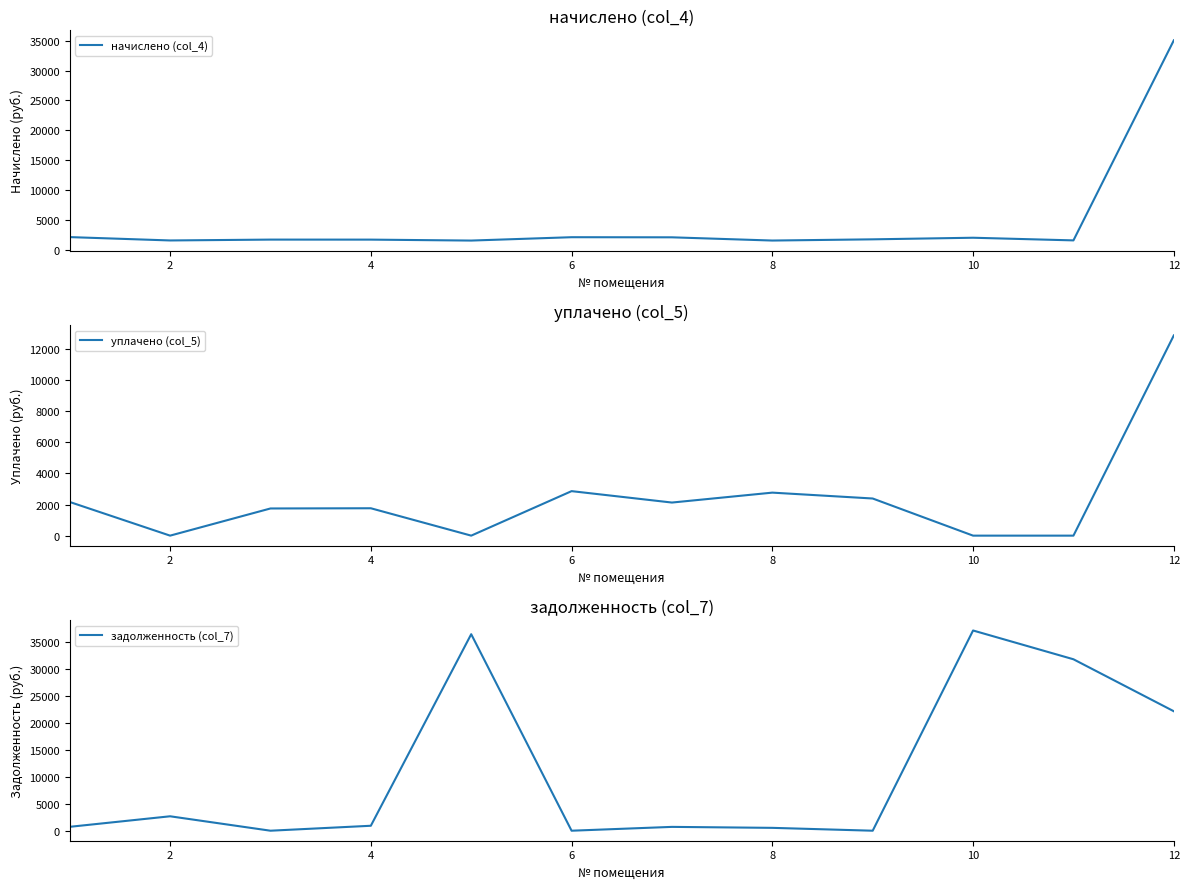

How many interior local peaks does the начислено (col_4) series have?

3